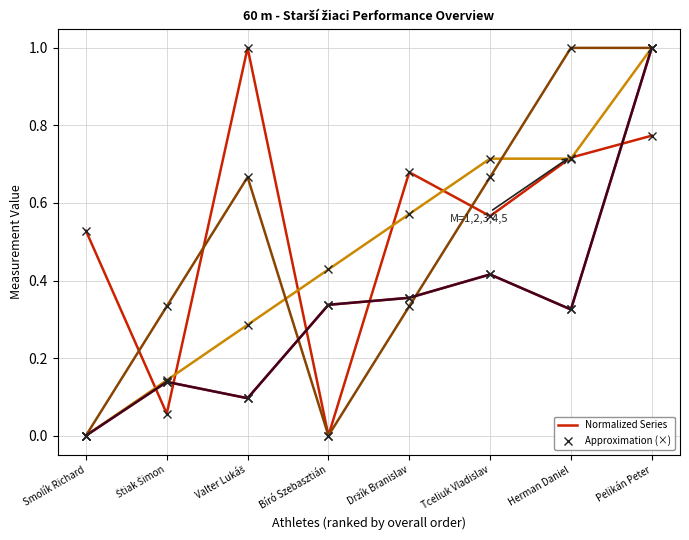

Is this an area chart (filled region under the line)?

No